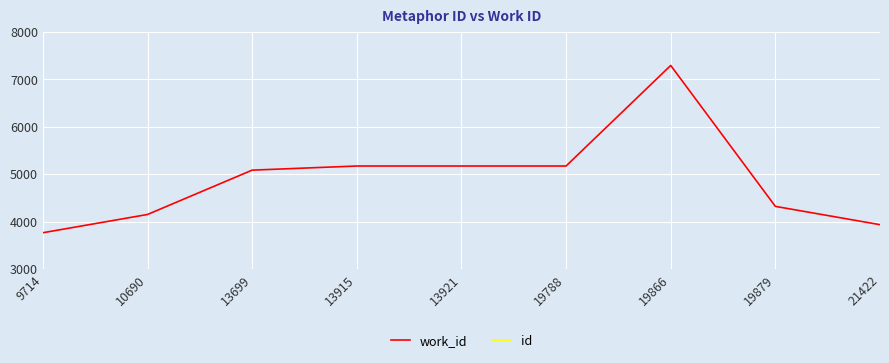

What is the value of the work_id point at the 7th from the left?

7296